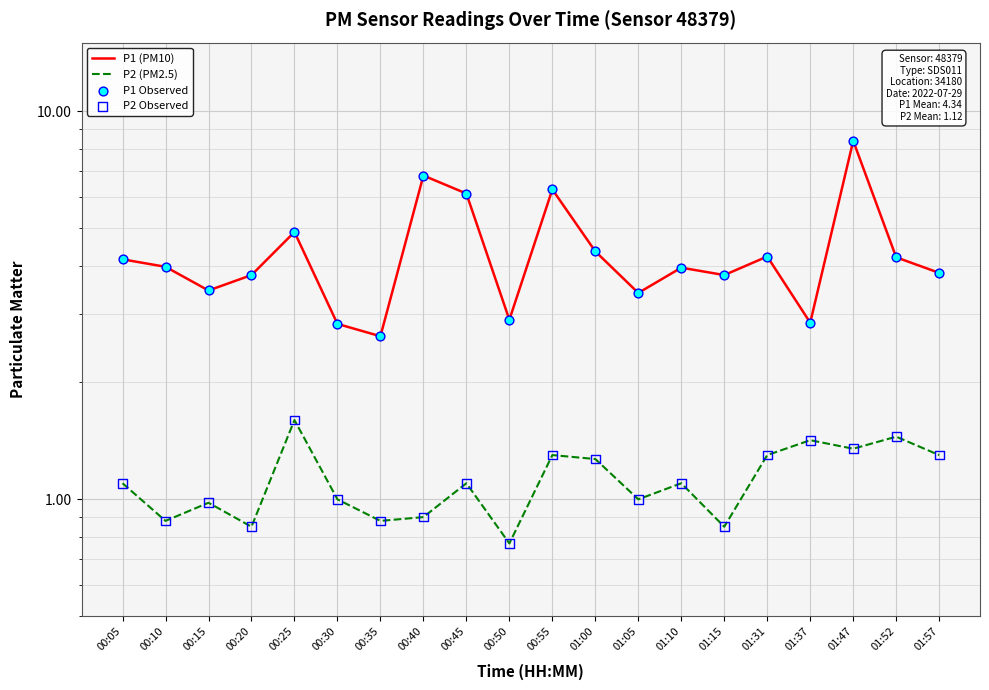

Which series has the largest Y range (max minus min)?

P1 (PM10)